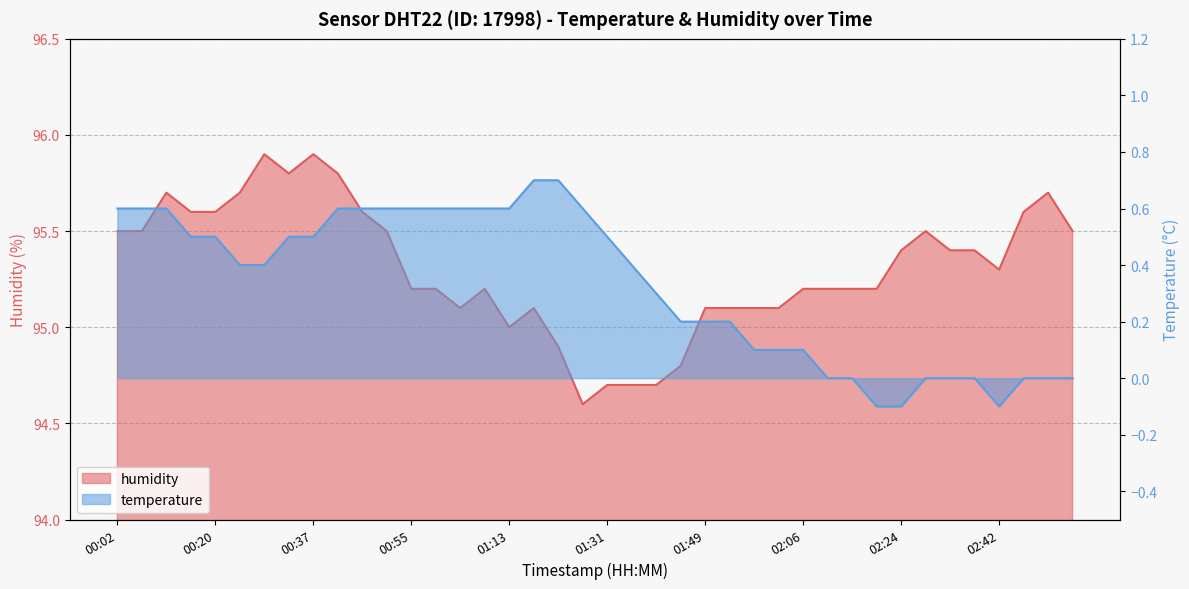

Between 00:20 and 02:51, which is larger?

02:51